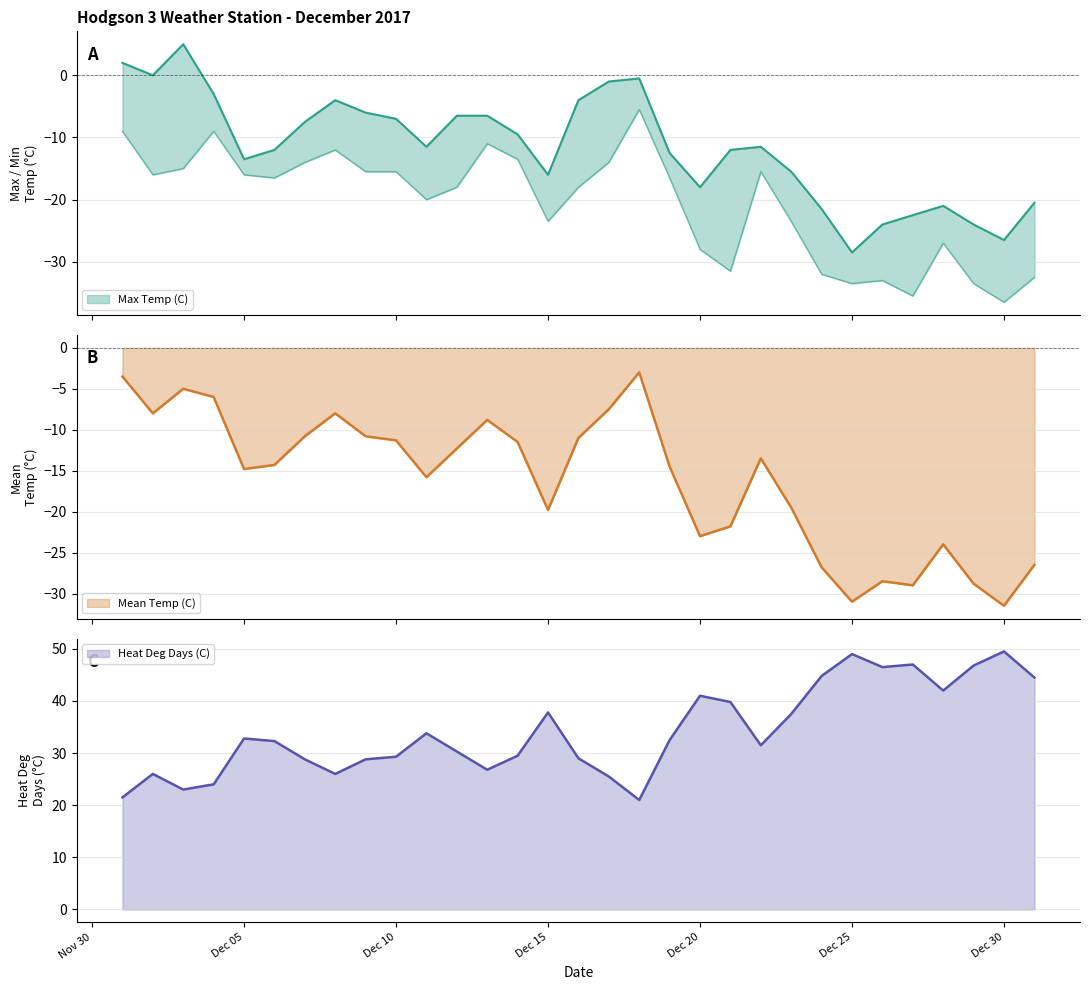

What is the maximum value shown in the chart?

49.5